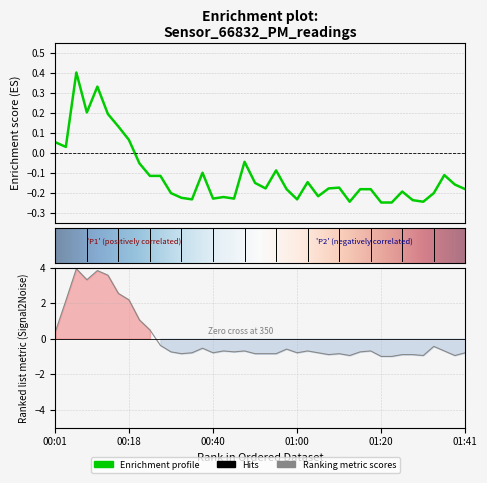

The P1 series shows -0.1 at 01:13. True or false?

False